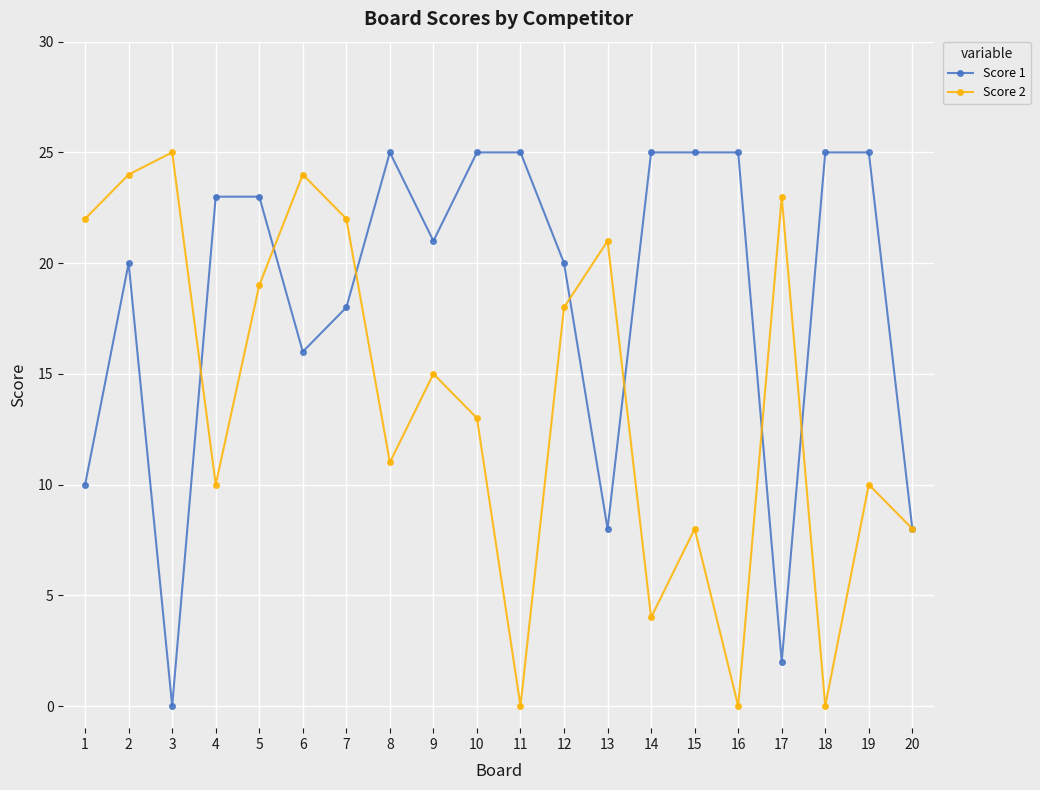

Where is the first local maximum for Score 1?

2